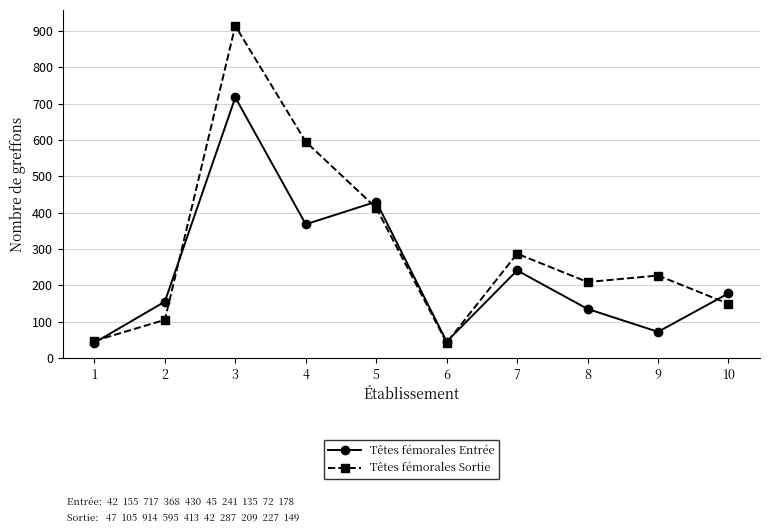

How many lines are shown in the chart?

2